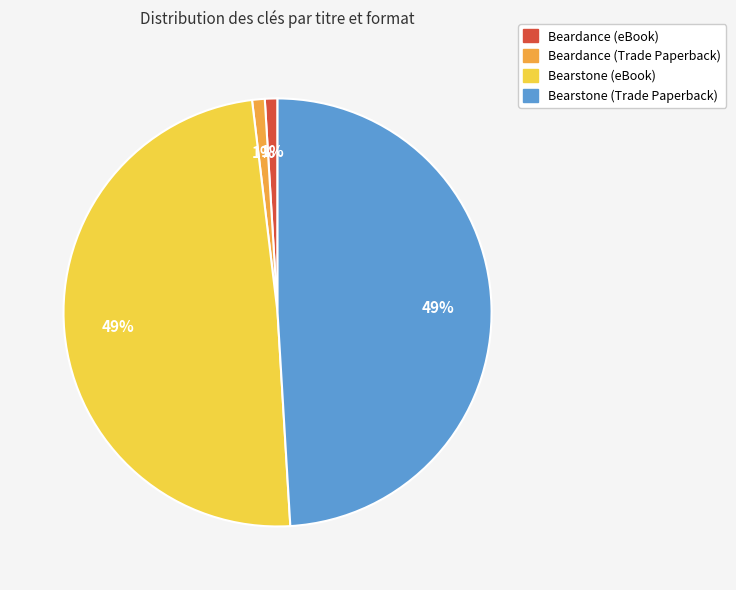

To the nearest percent, what portion does Beardance (Trade Paperback) represent?

1%